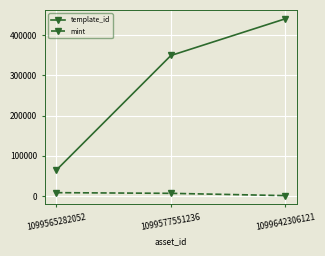

What is the difference between the maximum and minimum values in the mint series?

7331